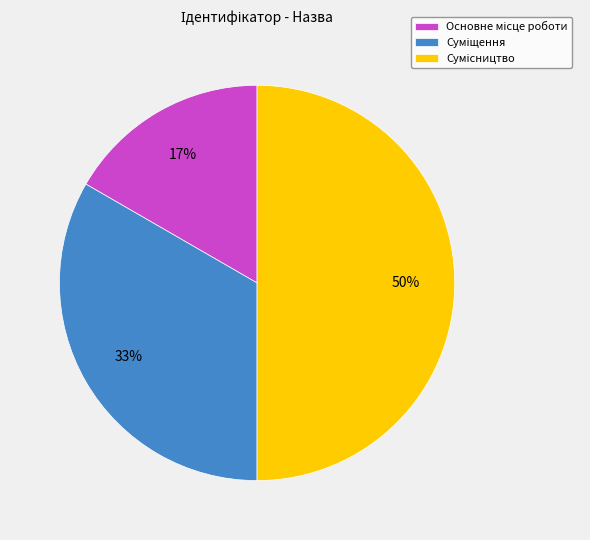

To the nearest percent, what is the average slice percentage?

33%